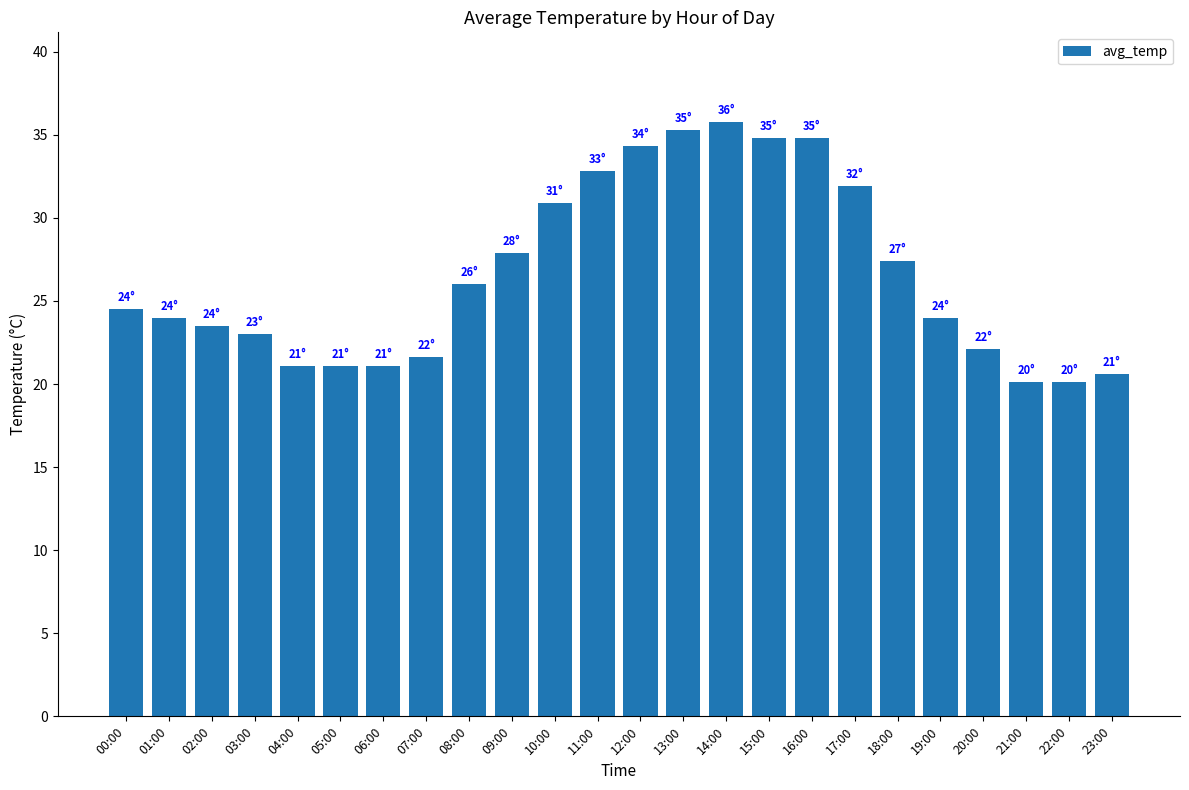

The chart shows a value of 7.4 at 10:00. True or false?

False